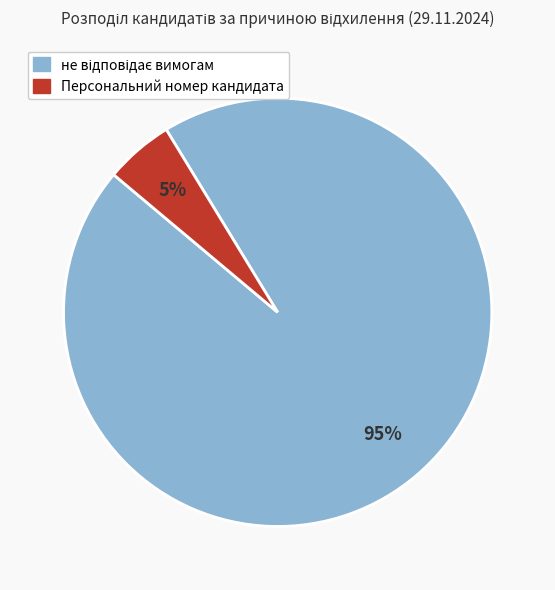

Is Персональний номер кандидата the majority of the pie?

No